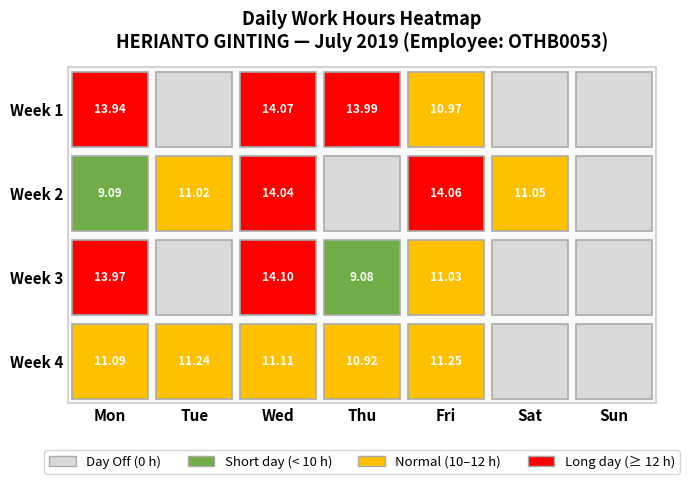

Which series has the largest range (max minus min)?

Week 3